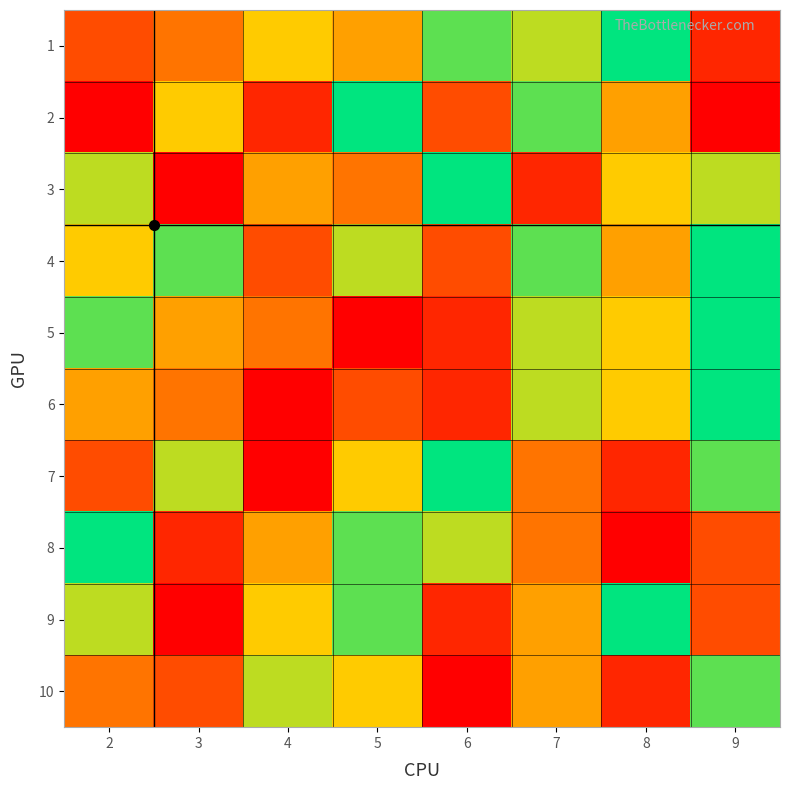

Reading left to right, list all the values displayed in this chart.

1: 2=3	3=4	4=6	5=5	6=8	7=7	8=9	9=2
2: 2=1	3=6	4=2	5=9	6=3	7=8	8=5	9=1
3: 2=7	3=1	4=5	5=4	6=9	7=2	8=6	9=7
4: 2=6	3=8	4=3	5=7	6=3	7=8	8=5	9=9
5: 2=8	3=5	4=4	5=1	6=2	7=7	8=6	9=9
6: 2=5	3=4	4=1	5=3	6=2	7=7	8=6	9=9
7: 2=3	3=7	4=1	5=6	6=9	7=4	8=2	9=8
8: 2=9	3=2	4=5	5=8	6=7	7=4	8=1	9=3
9: 2=7	3=1	4=6	5=8	6=2	7=5	8=9	9=3
10: 2=4	3=3	4=7	5=6	6=1	7=5	8=2	9=8